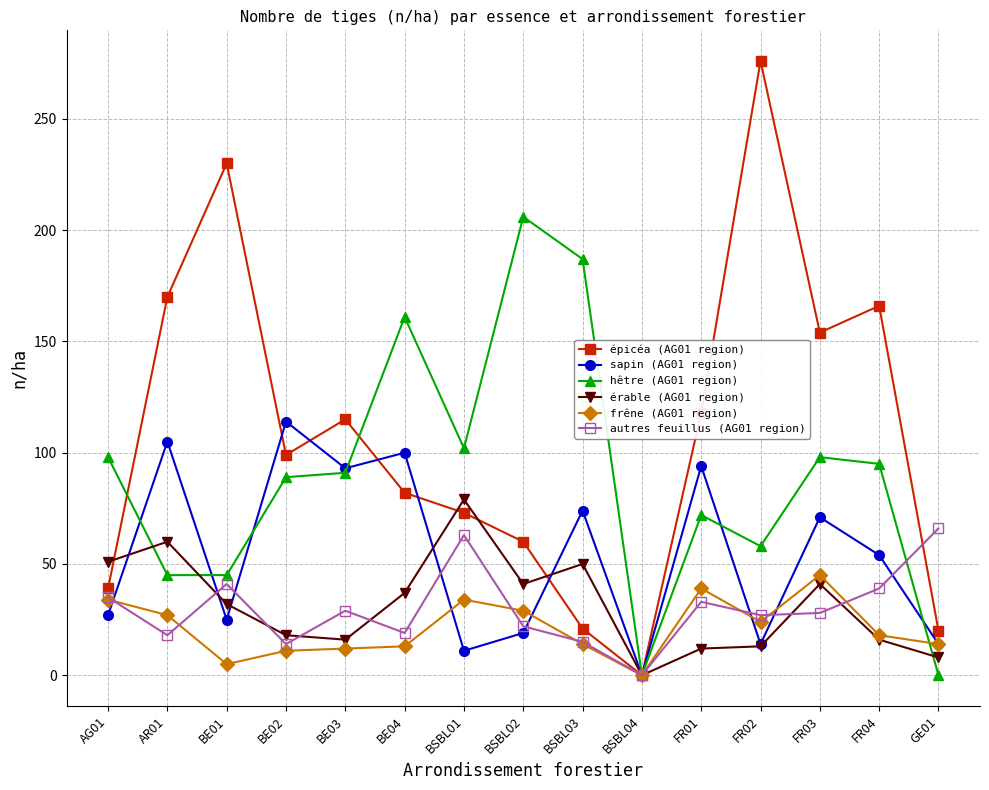

Which series changed the most between BSBL04 and FR01?

épicéa (AG01 region)